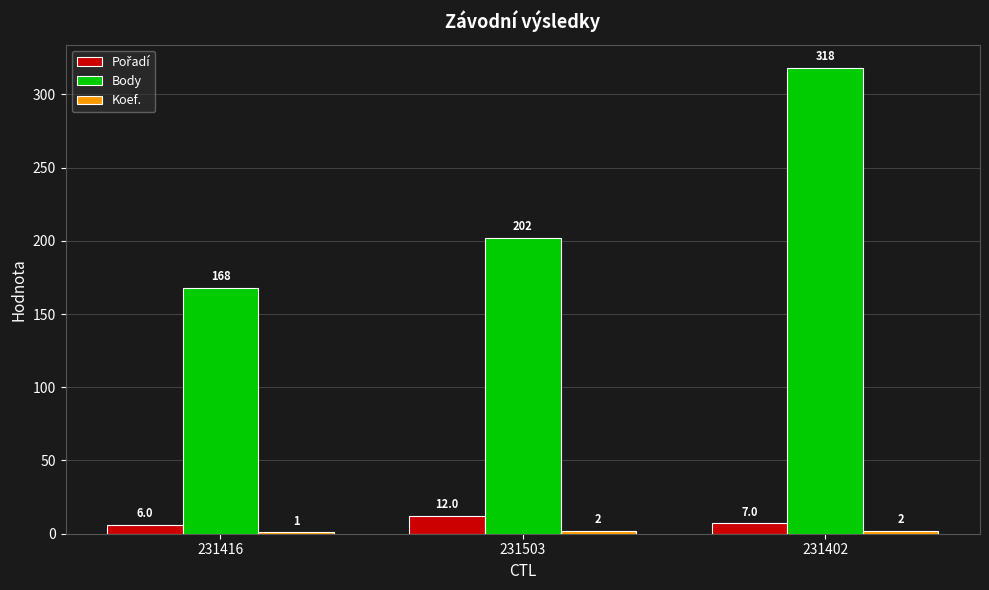

How many groups of bars are there?

3